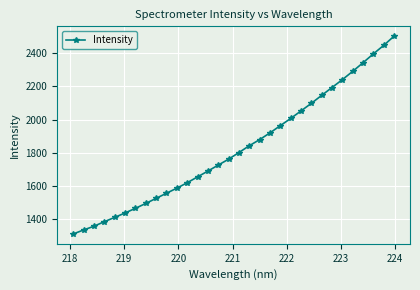

What is the maximum value shown in the chart?

2503.3